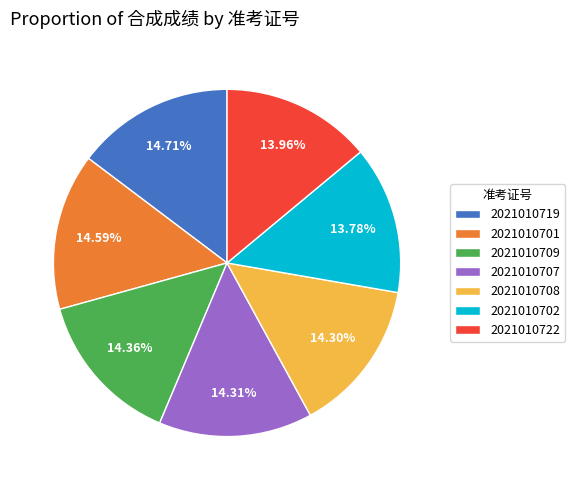

To the nearest percent, what is the average slice percentage?

14%